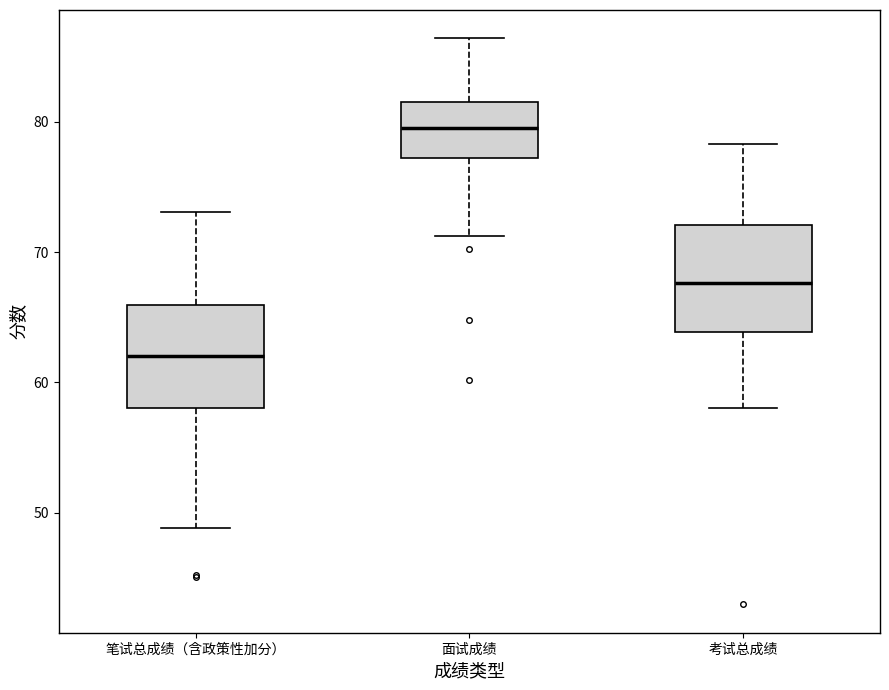

Reading left to right, read every box against the y-axis: the position of its median line, the range the box covers, and the ends of its whiskers. The values are not printed on the chart, so give them approximately, as read against the axis.

笔试总成绩（含政策性加分）: median 62, box 58 to 66, whiskers 49 to 73
面试成绩: median 80, box 77 to 82, whiskers 71 to 86
考试总成绩: median 68, box 64 to 72, whiskers 58 to 78